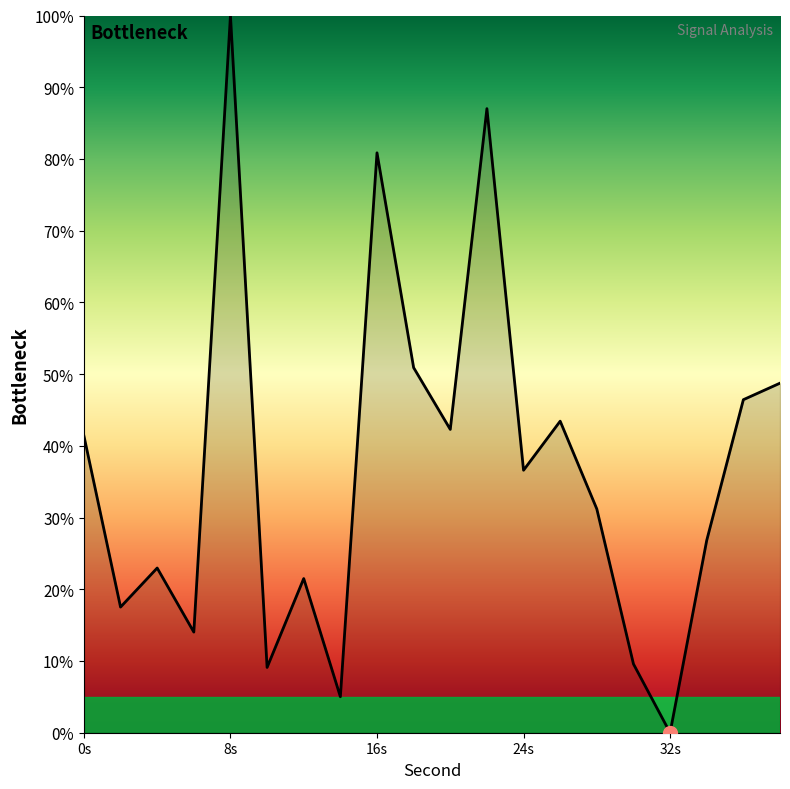

What is the difference between the maximum and minimum values?

100.0